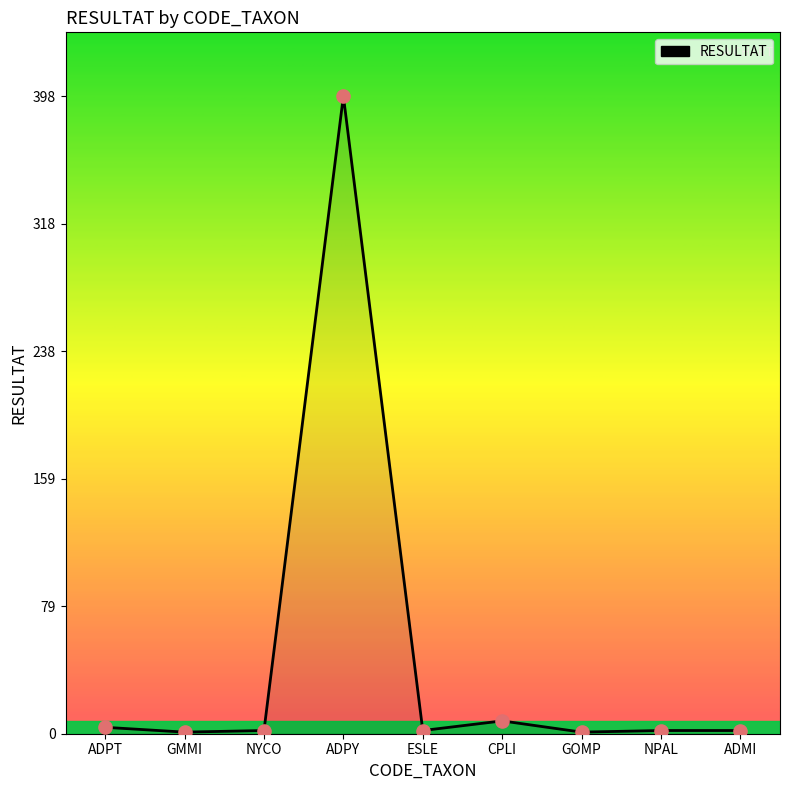

Approximately how many times larger is the value at ADPT compared to NPAL?

2.0